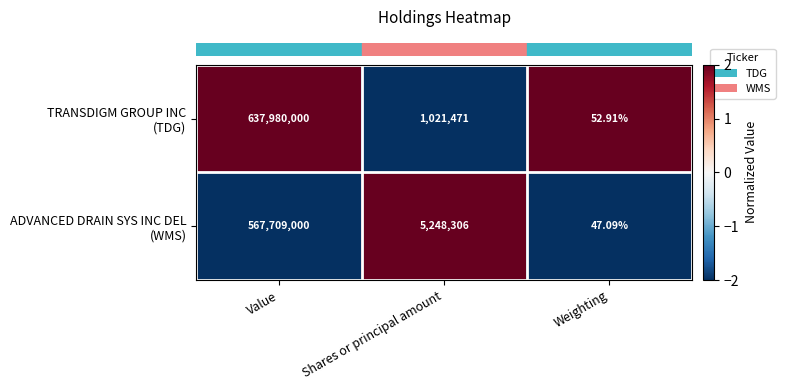

At which category is the sum across all series the highest?

Value